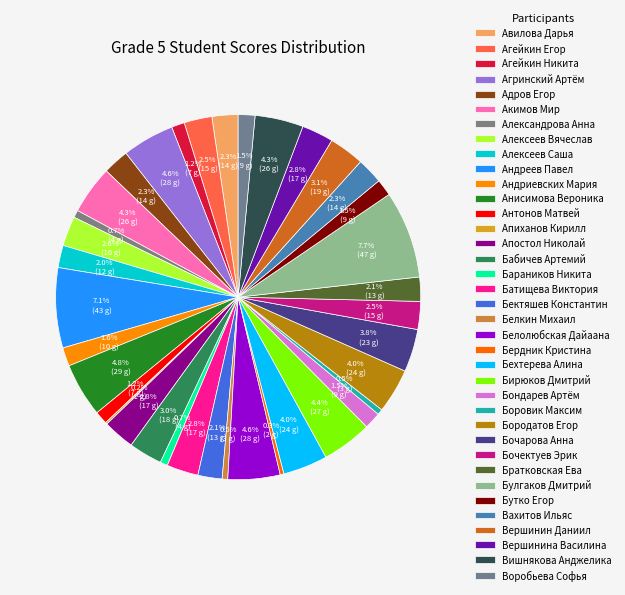

Approximately how many times larger is the value at Белкин Михаил compared to Авилова Дарья?

0.2